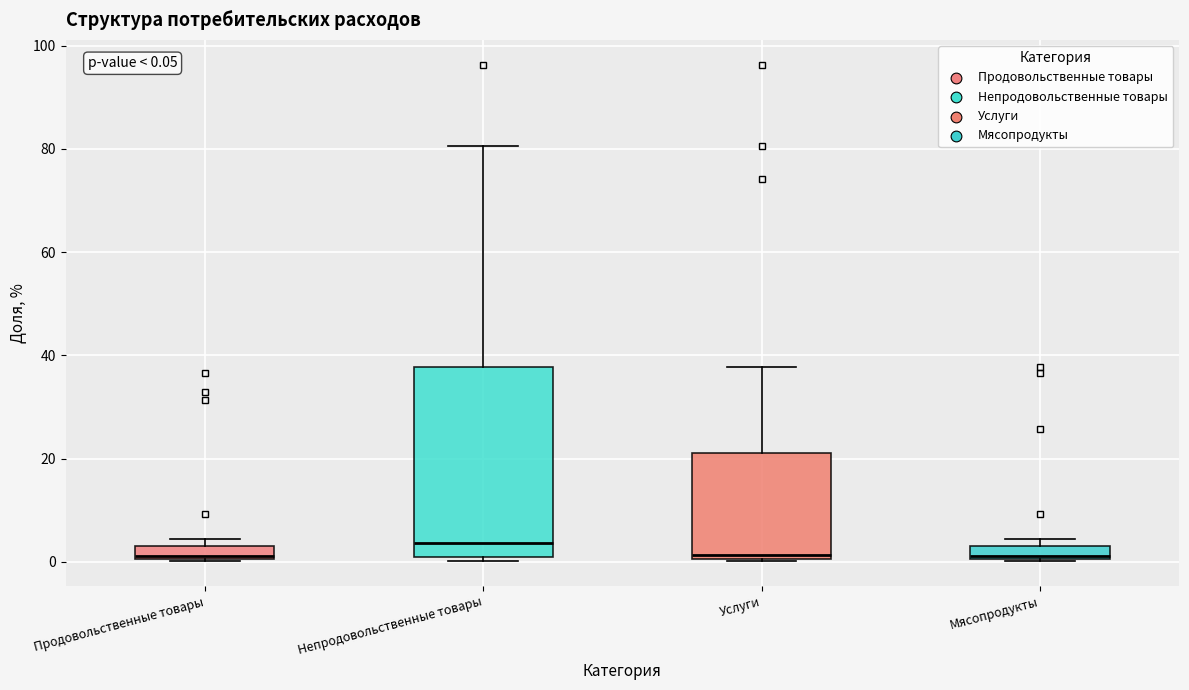

Which box is the tallest, from its lower edge to its upper edge?

Непродовольственные товары